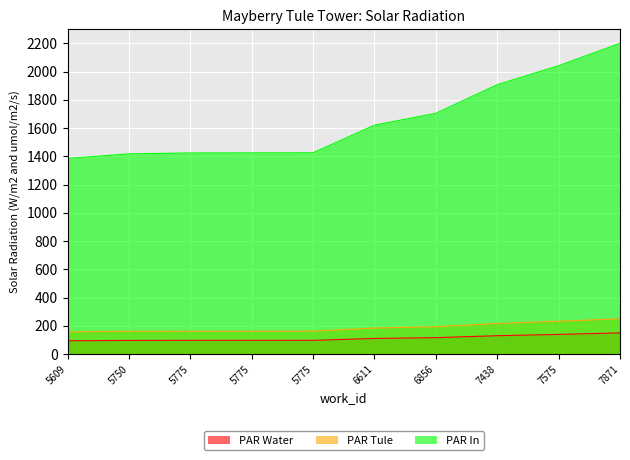

What is the difference between the maximum and minimum values in the PAR Water series?

55.5